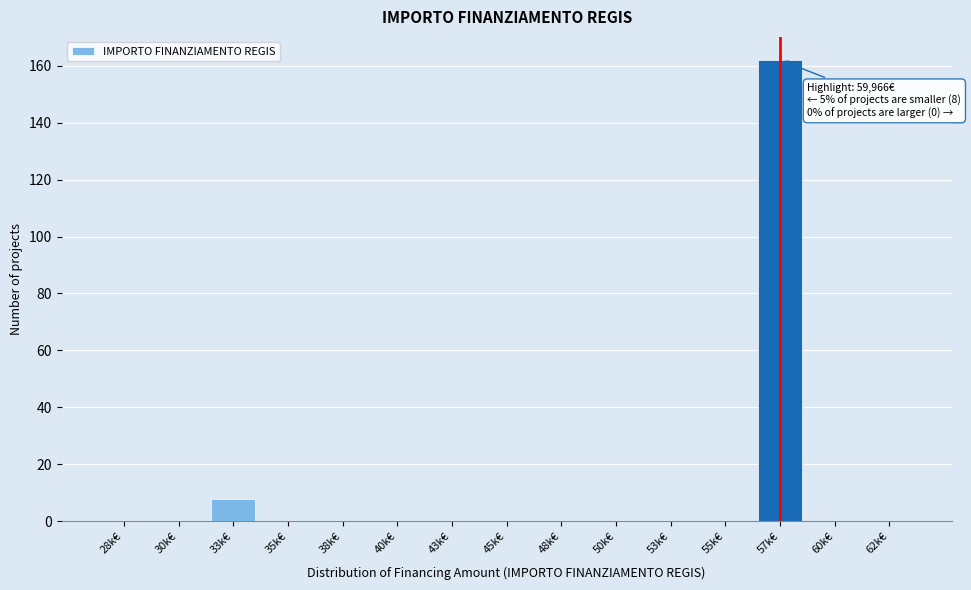

The chart shows a value of 215 at 57k€. True or false?

False